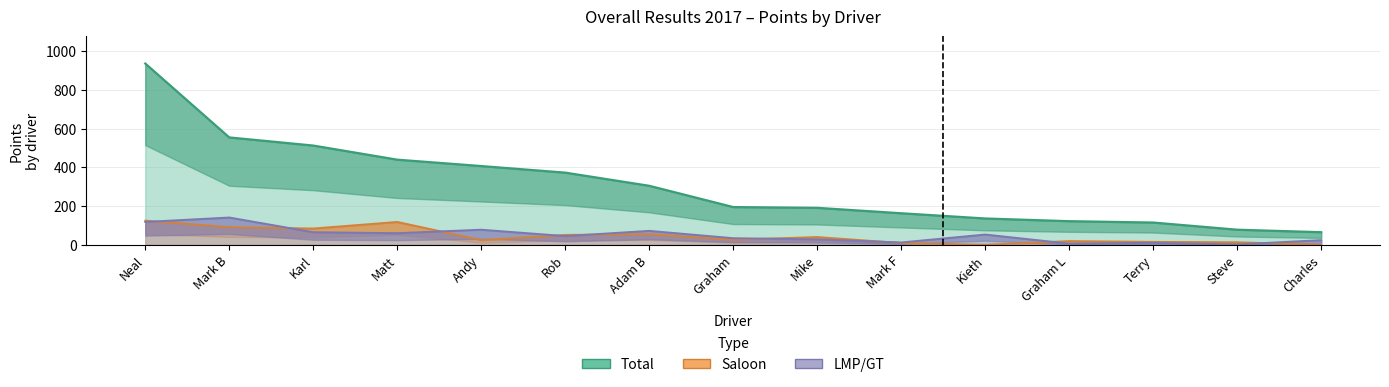

At which category is the sum across all series the highest?

Neal